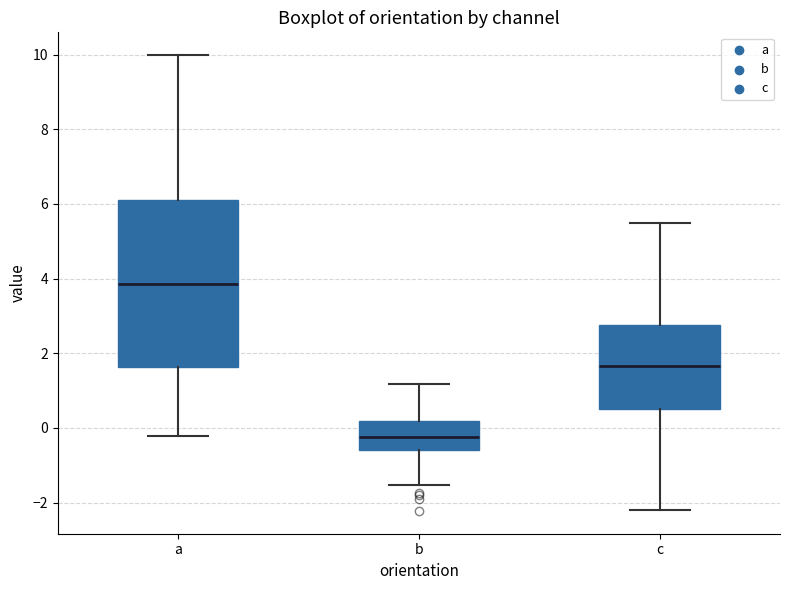

Which box has the highest median line?

a